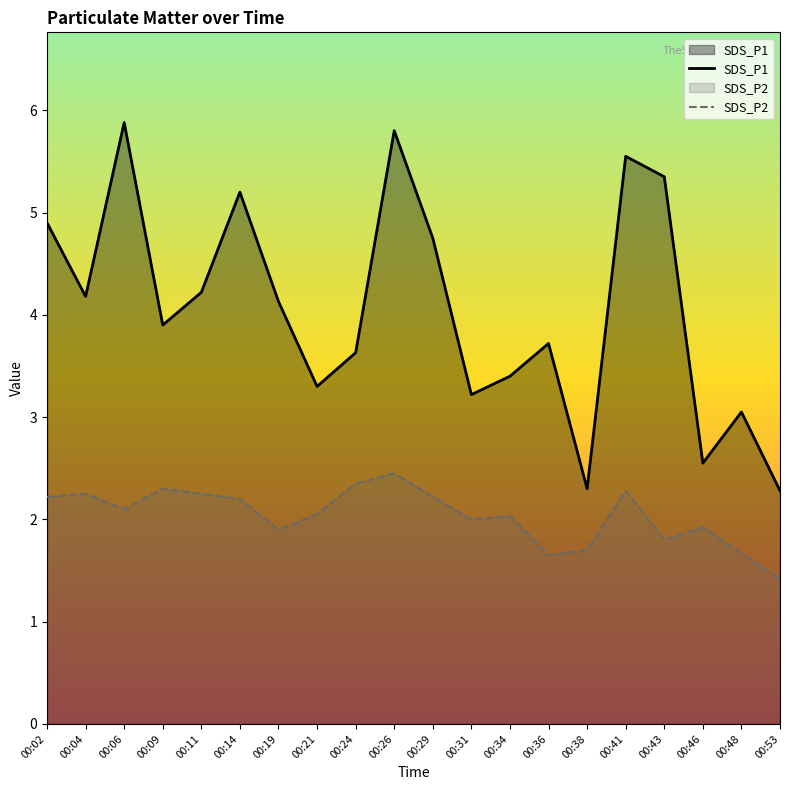

At which category does SDS_P2 reach its first local peak?

00:04